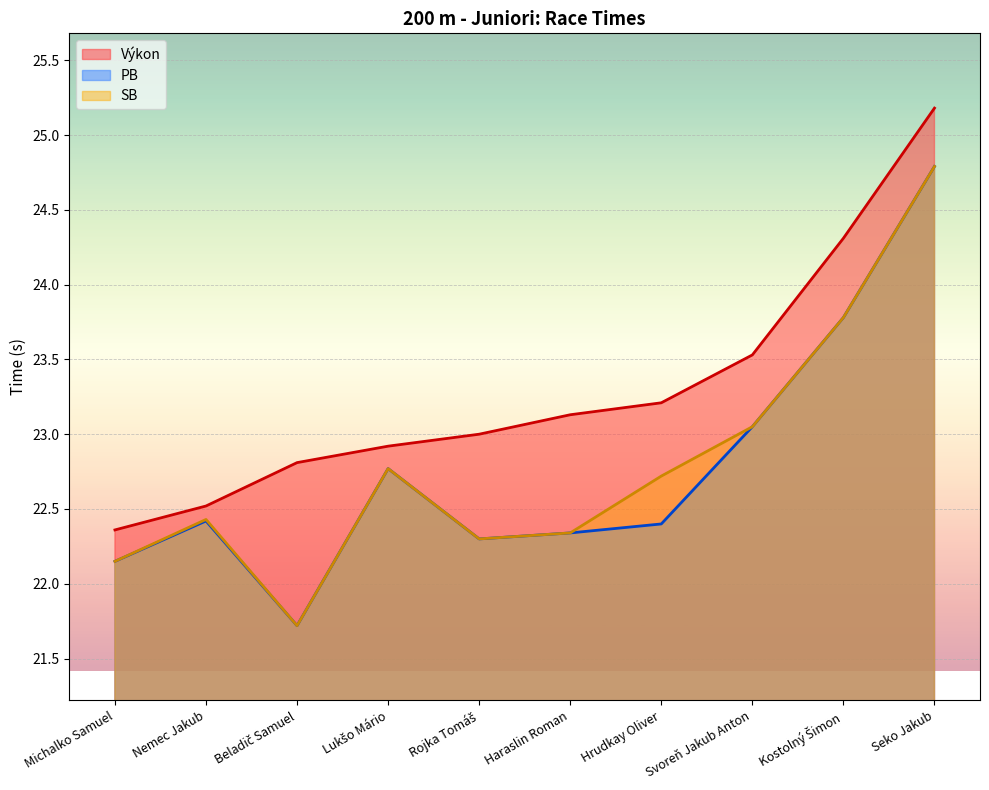

At which label does SB reach its peak?

Seko Jakub